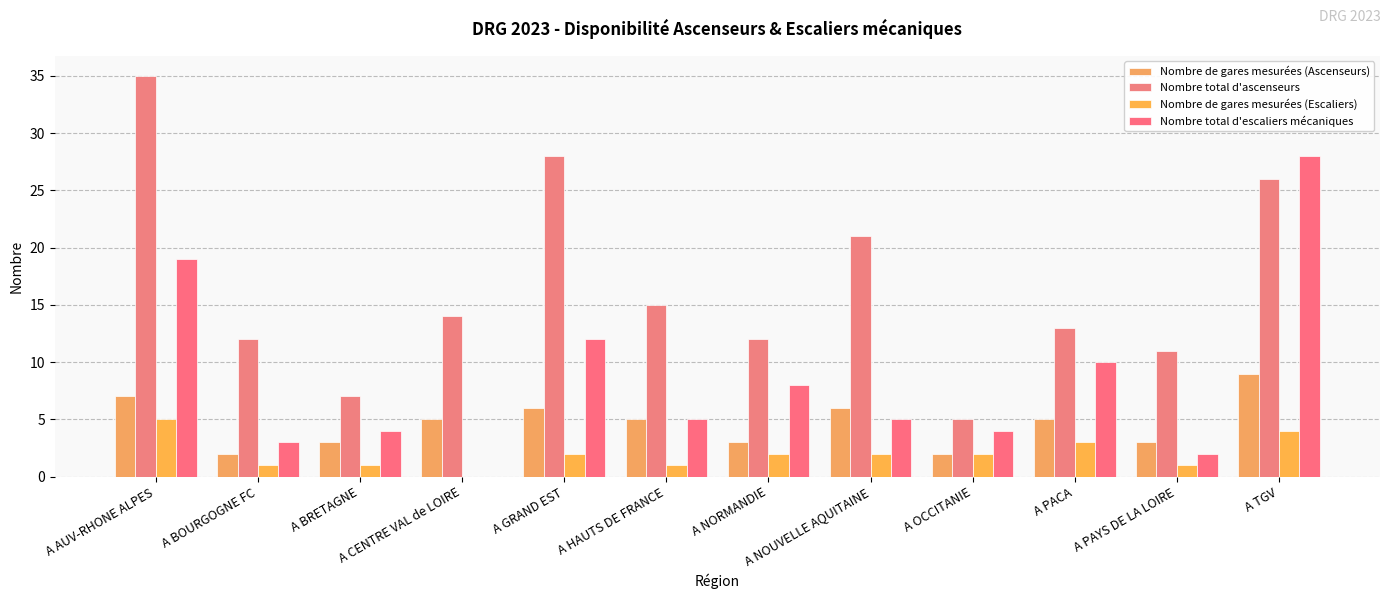

What is the total value across all series at A PACA?

31